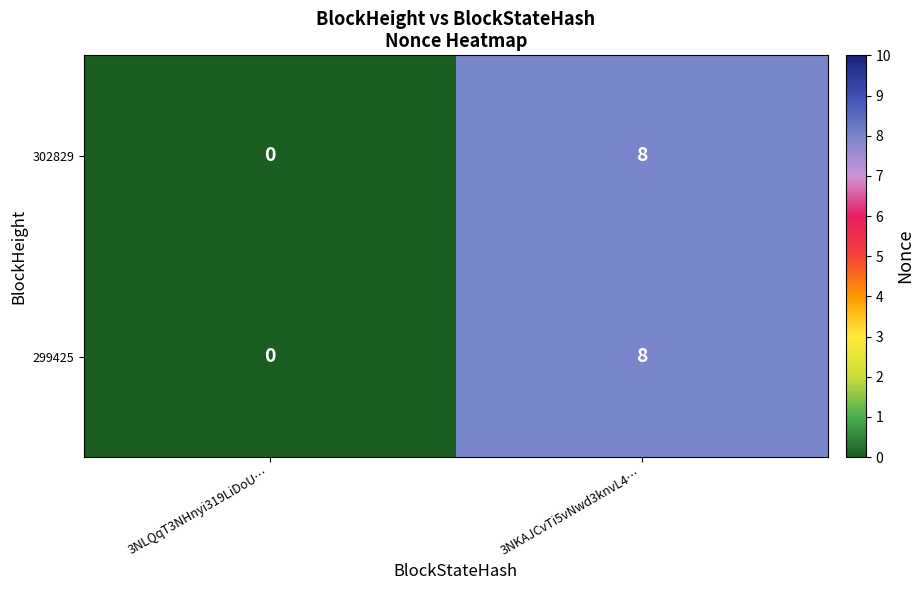

Reading left to right, what are all the values shown in this chart?

302829: 3NLQqT3NHnyi319LiDoU…=0	3NKAJCvTi5vNwd3knvL4…=8
299425: 3NLQqT3NHnyi319LiDoU…=0	3NKAJCvTi5vNwd3knvL4…=8